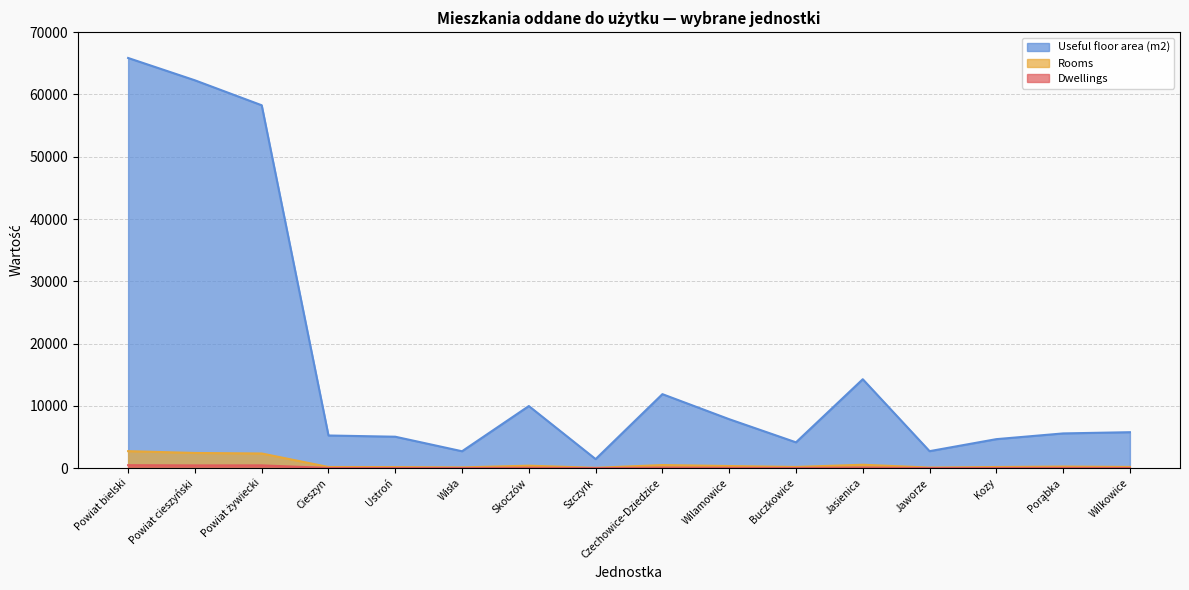

The value of Rooms at Szczyrk is 76. True or false?

False